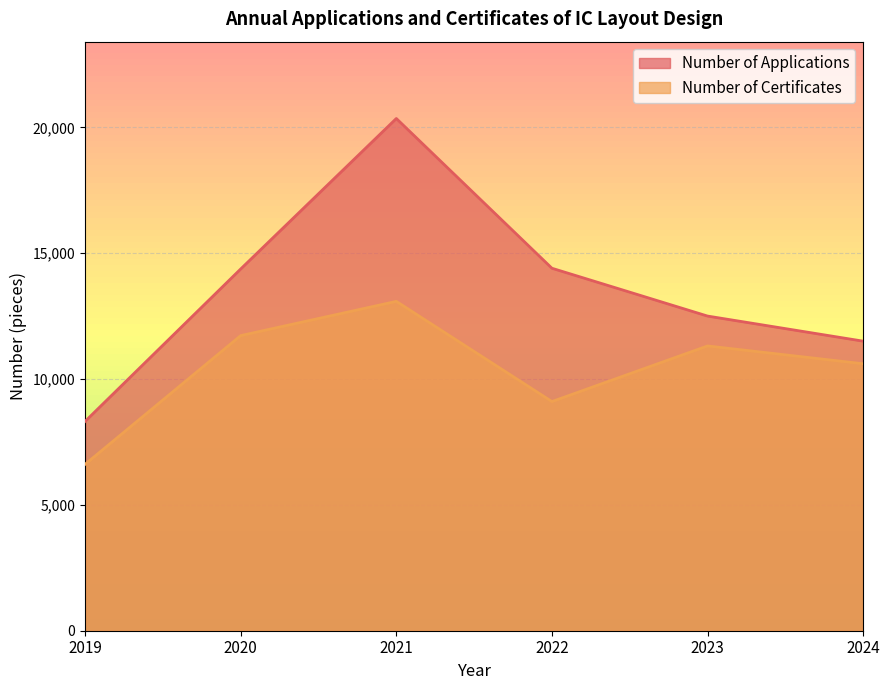

The Number of Certificates series shows 9106 at 2022. True or false?

True